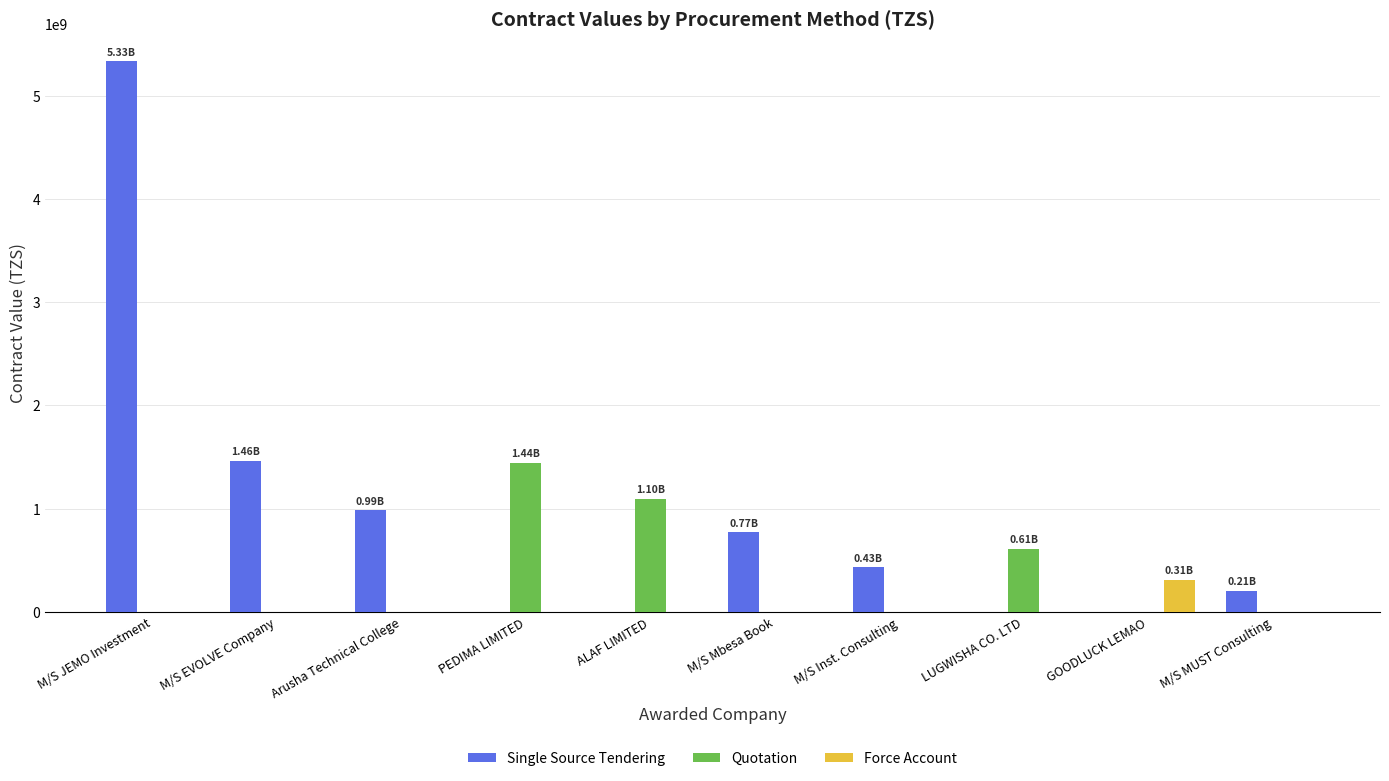

Which series changed the most between M/S EVOLVE Company and Arusha Technical College?

Single Source Tendering